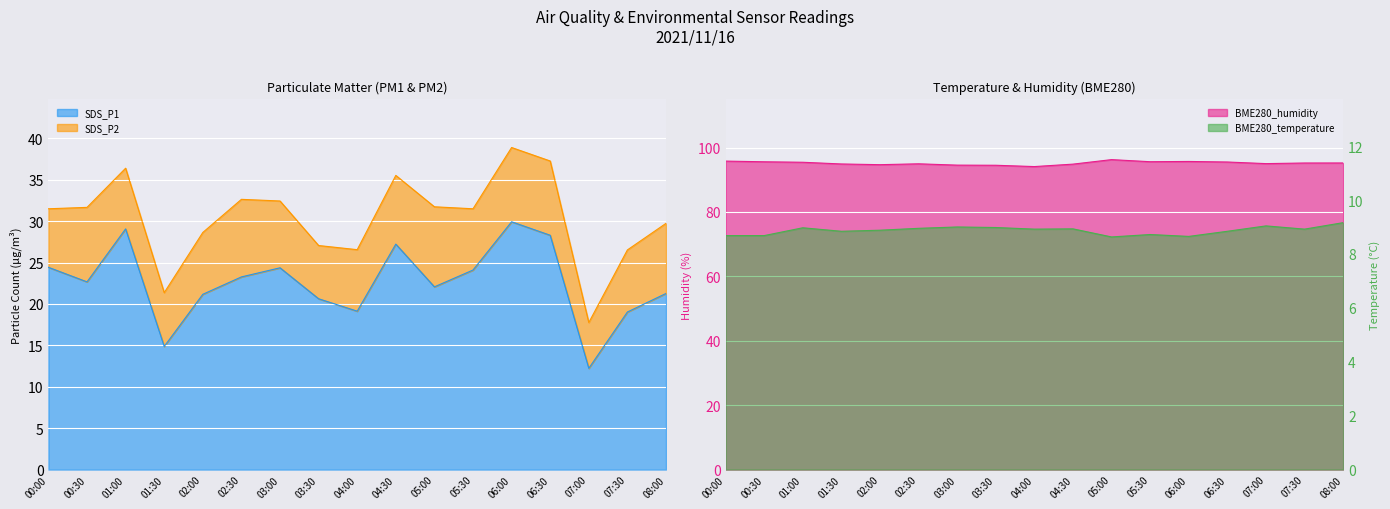

How many interior local peaks does the SDS_P1 series have?

4